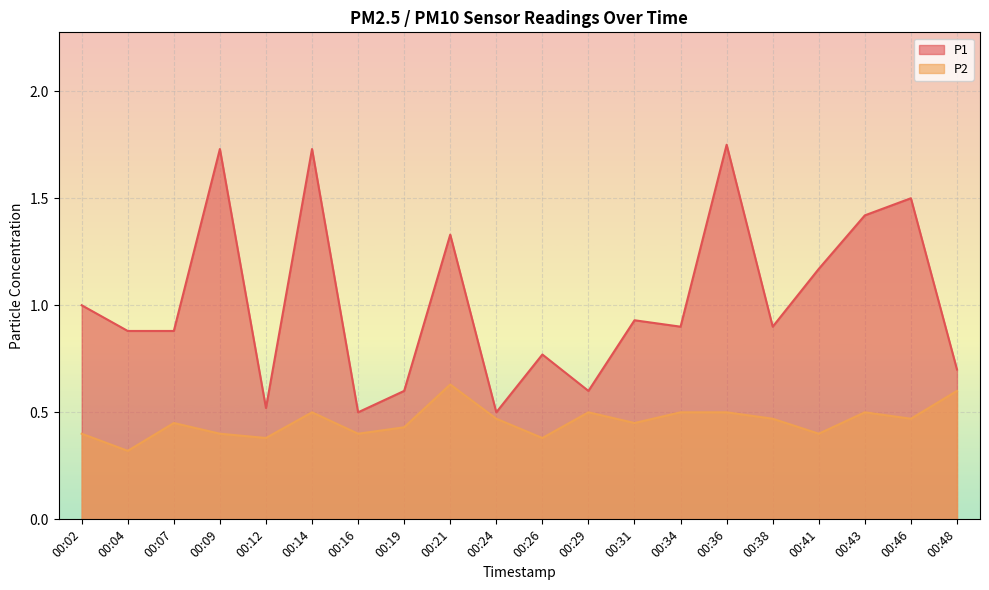

Reading left to right, what are all the values shown in this chart?

P1: 1.0	0.9	0.9	1.7	0.5	1.7	0.5	0.6	1.3	0.5	0.8	0.6	0.9	0.9	1.8	0.9	1.2	1.4	1.5	0.7
P2: 0.4	0.3	0.5	0.4	0.4	0.5	0.4	0.4	0.6	0.5	0.4	0.5	0.5	0.5	0.5	0.5	0.4	0.5	0.5	0.6